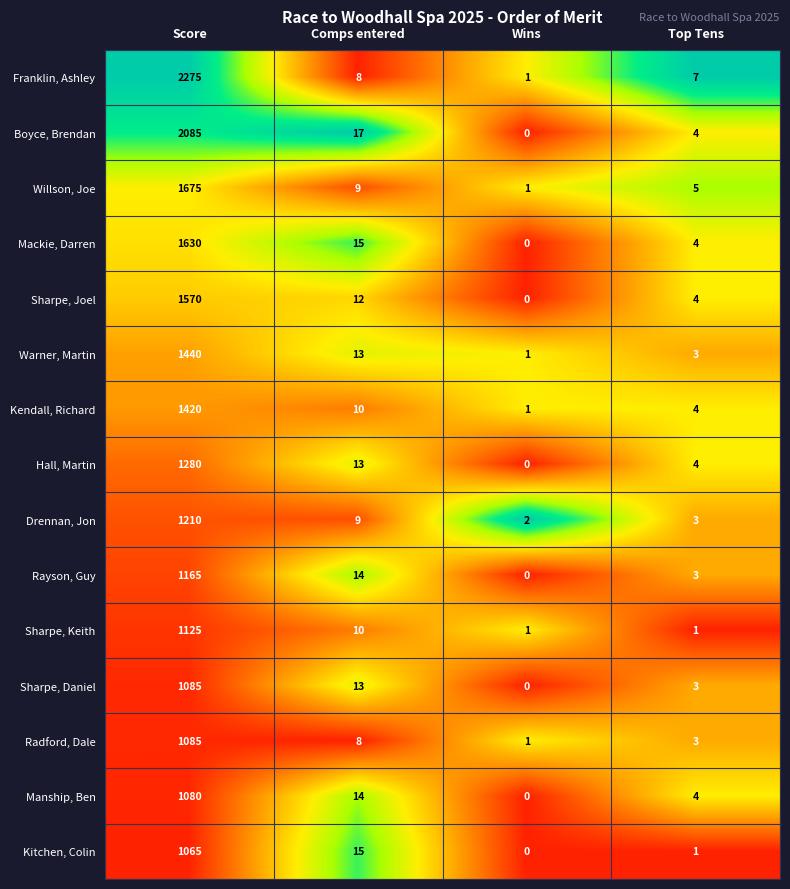

What is the sum of all Kitchen, Colin values?

1081